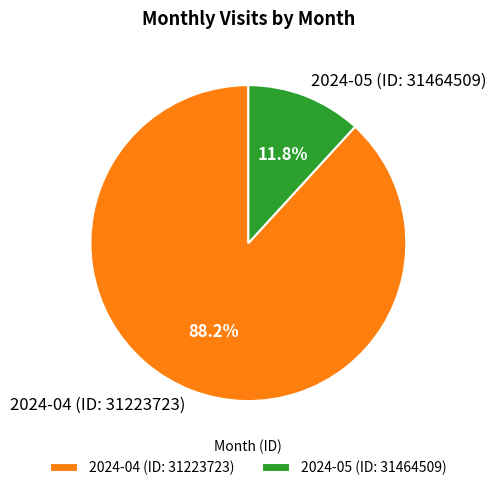

To the nearest percent, what is the difference between the 2024-04 (ID: 31223723) and 2024-05 (ID: 31464509) slice percentages?

76%